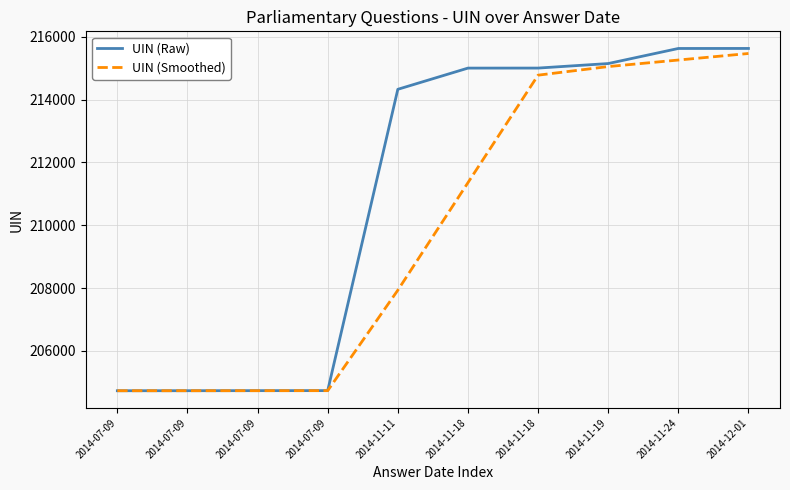

Rank the categories by UIN (Raw) value from lowest to highest.

2014-07-09, 2014-07-09, 2014-07-09, 2014-07-09, 2014-11-11, 2014-11-18, 2014-11-18, 2014-11-19, 2014-11-24, 2014-12-01